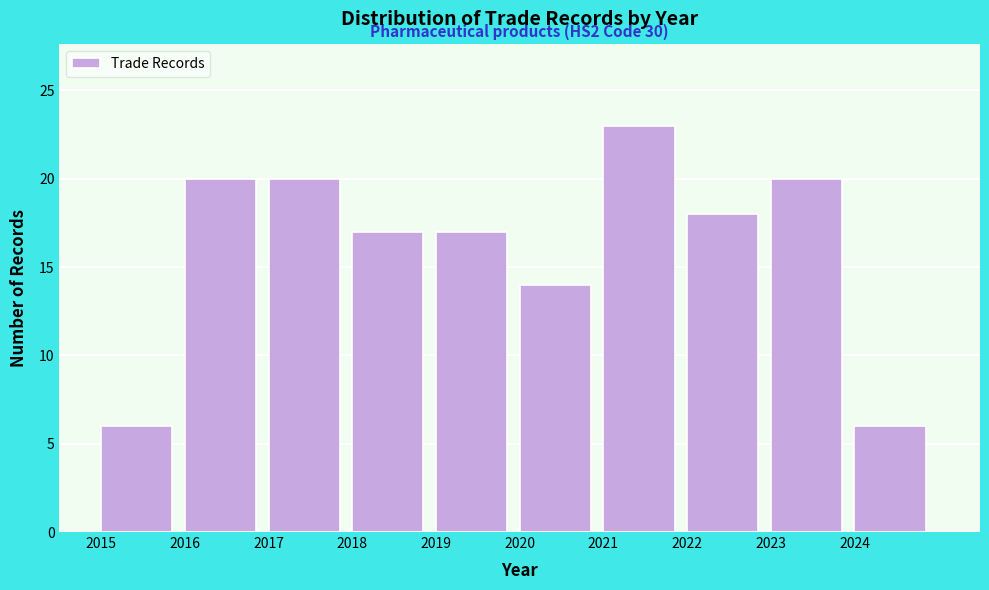

Over which range of the x-axis is the bar tallest?

2021 to 2022